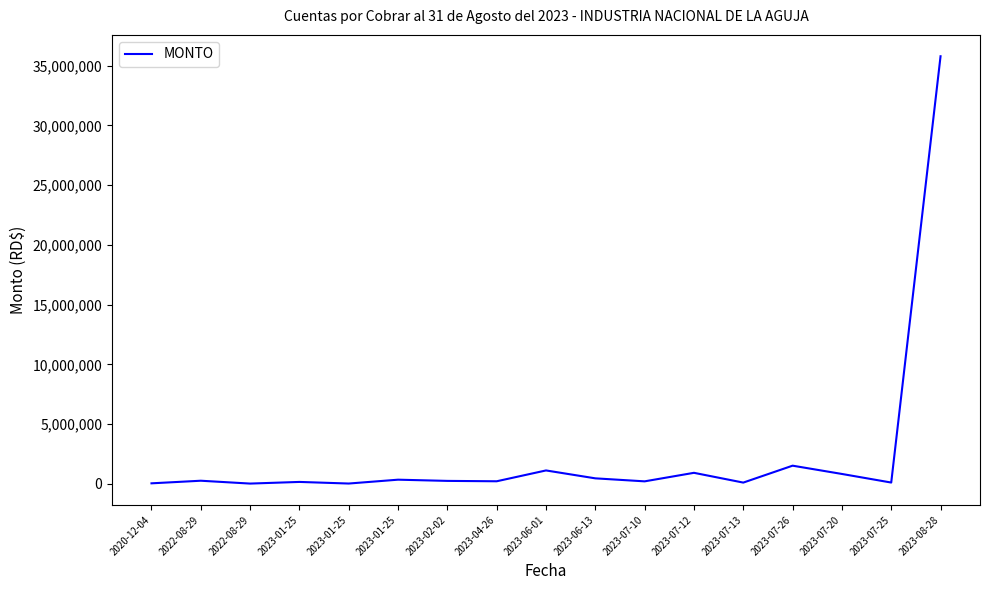

At which label does the data first exceed 236000?

2022-08-29